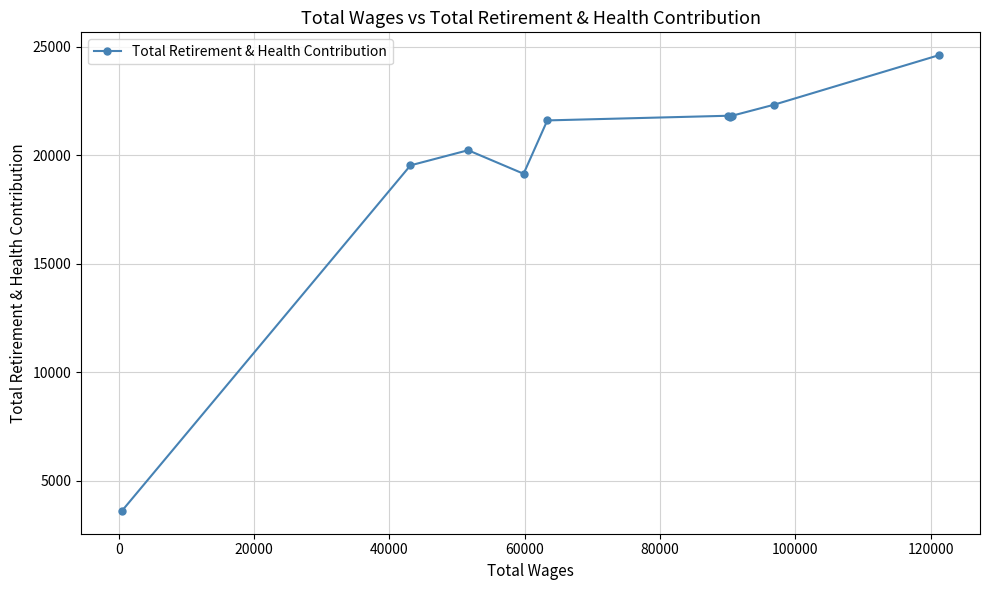

What is the smallest value displayed?

3612.4